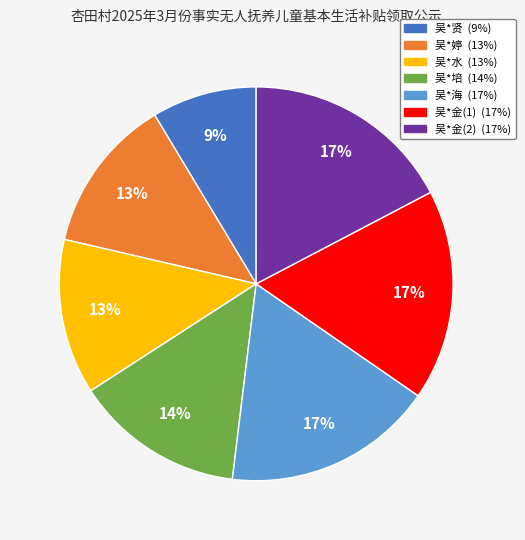

To the nearest percent, what percentage of the pie is 吴*婷?

13%